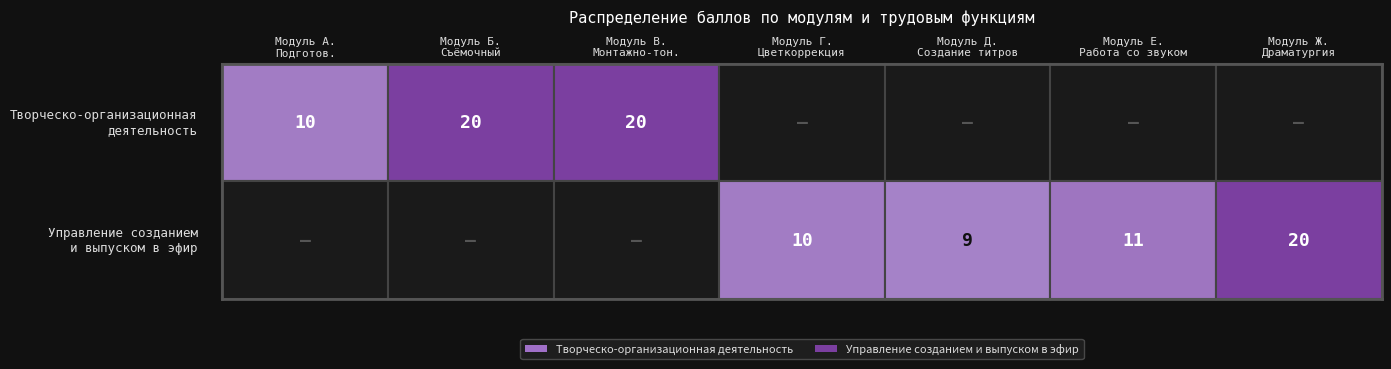

At Модуль Г. Цветкоррекция, list the series in order from smallest to largest.

Творческо-организационная деятельность, Управление созданием и выпуском в эфир